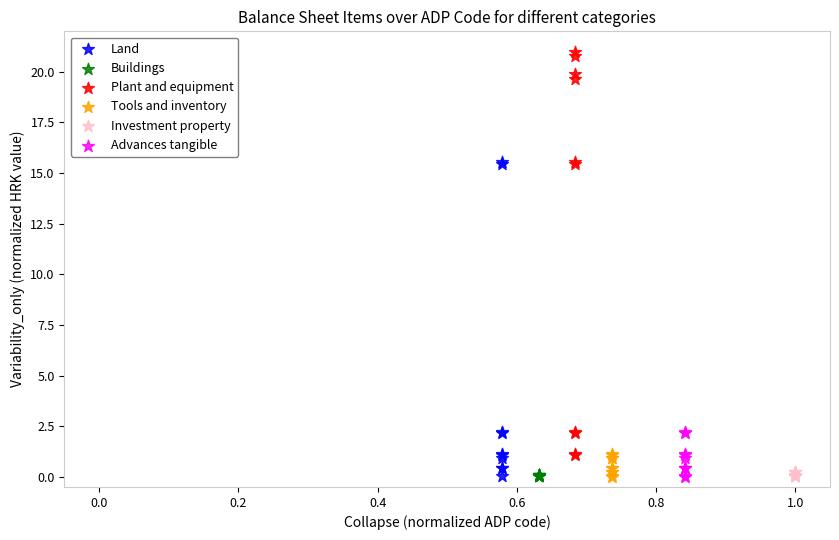

Which series reaches the maximum Y coordinate?

Plant and equipment